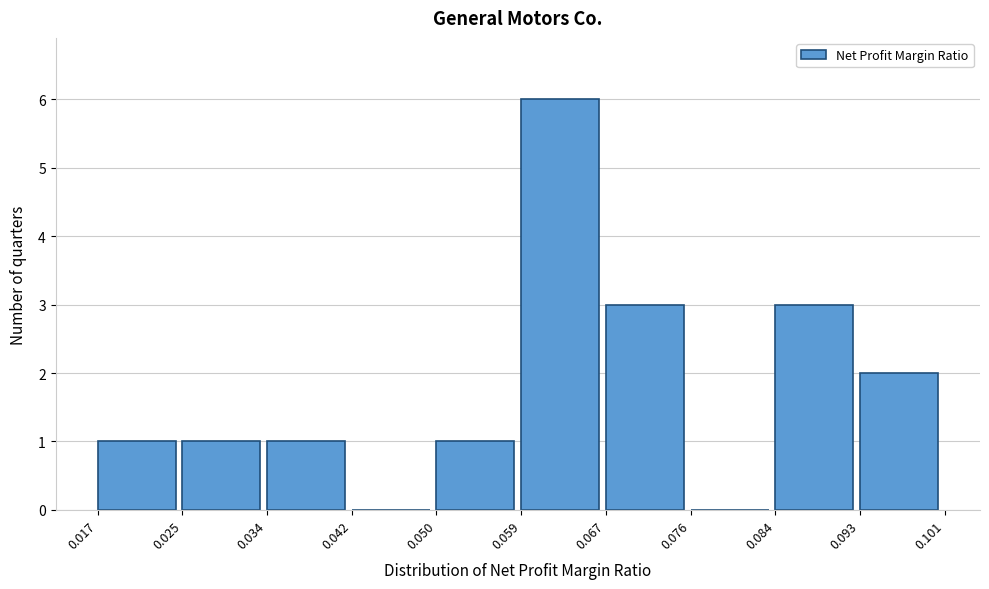

How tall is the bar that spans 0.067 to 0.076 on the x-axis? The values are not printed on the chart, so give them approximately, as read against the axis.

3